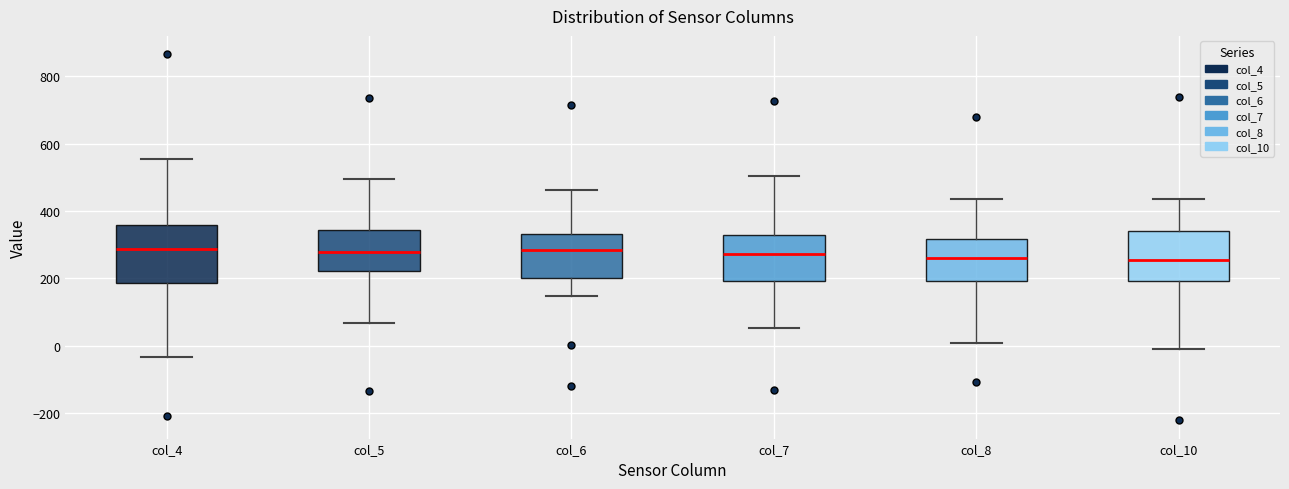

Reading left to right, transcribe this box plot: for each box, give where its median line is, the range the box spans, and where its two whiskers end, as read against the y-axis. The values are not printed on the chart, so give them approximately, as read against the axis.

col_4: median 280, box 180 to 360, whiskers -40 to 560
col_5: median 280, box 220 to 340, whiskers 60 to 500
col_6: median 280, box 200 to 340, whiskers 140 to 460
col_7: median 280, box 200 to 340, whiskers 60 to 500
col_8: median 260, box 200 to 320, whiskers 0 to 440
col_10: median 260, box 200 to 340, whiskers 0 to 440